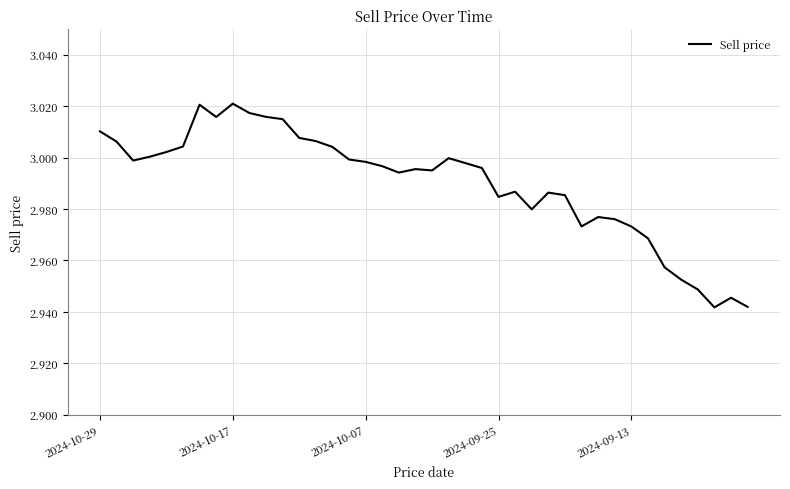

Does the chart have visible grid lines?

Yes